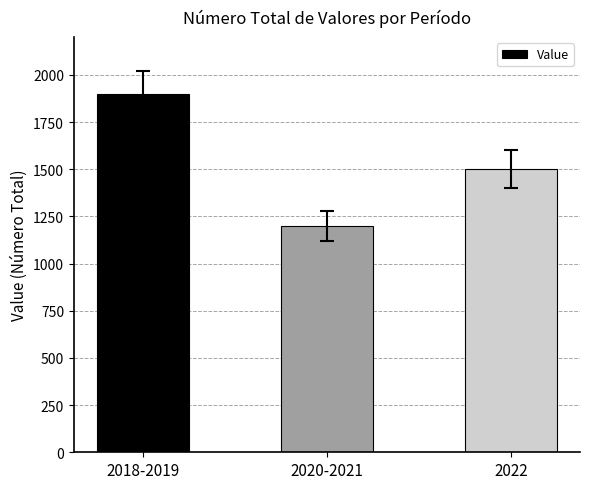

What is the label of the 1st bar from the right?

2022